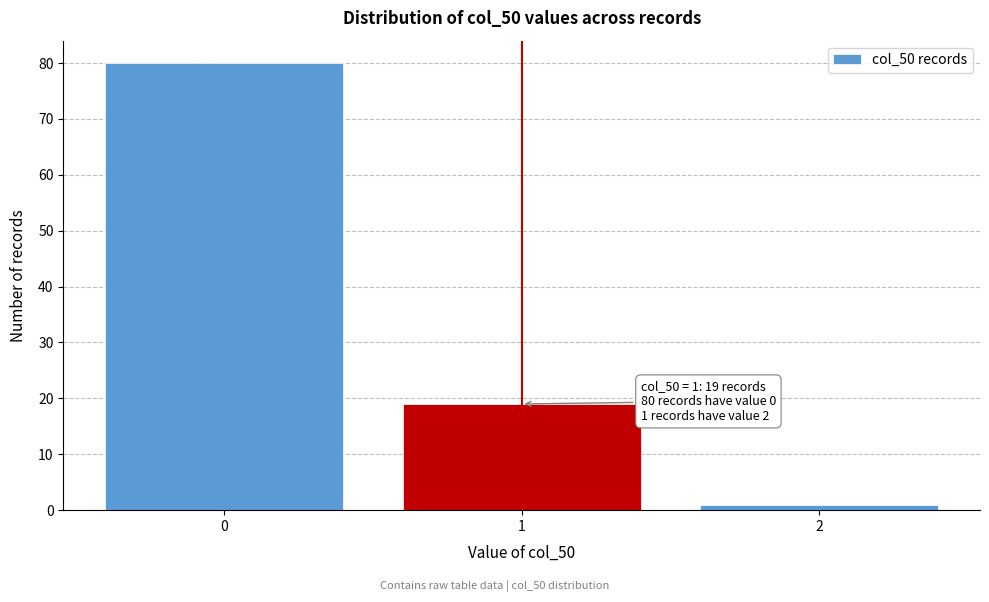

Reading left to right, list all the values displayed in this chart.

80	19	1